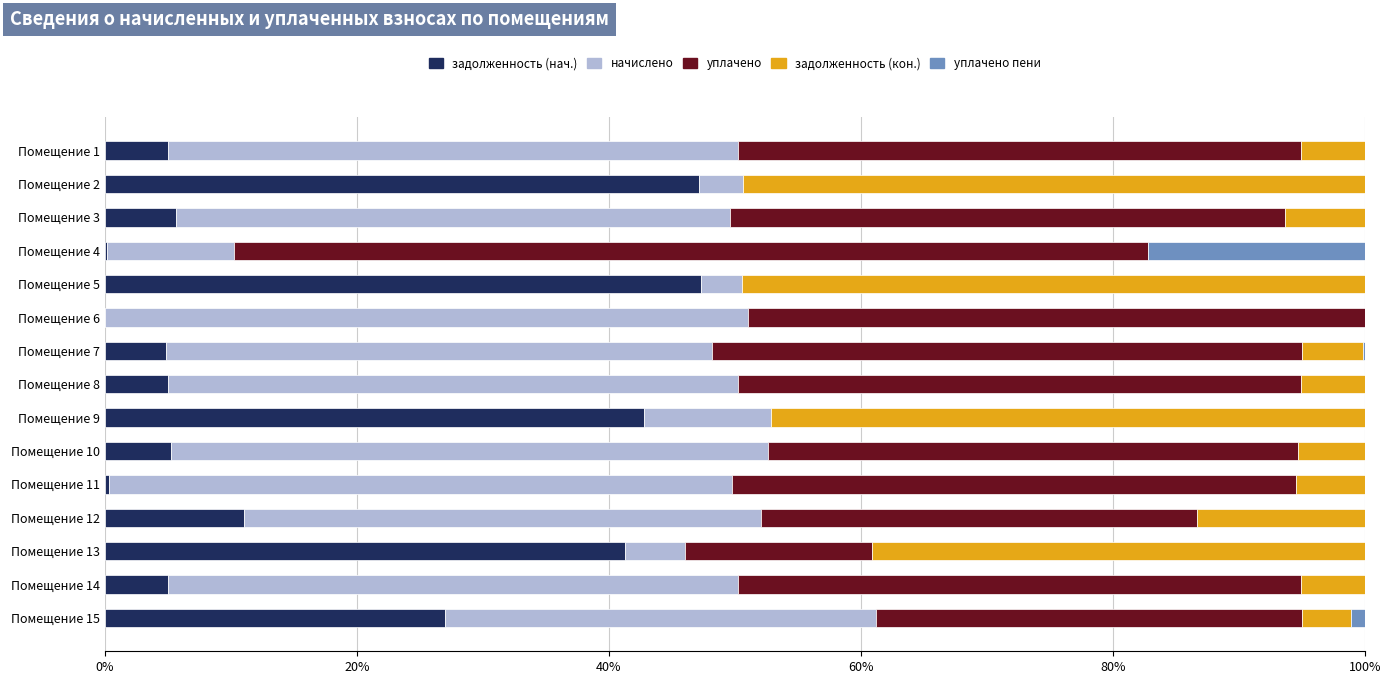

The задолженность (нач.) series shows 41.3 at Помещение 13. True or false?

True